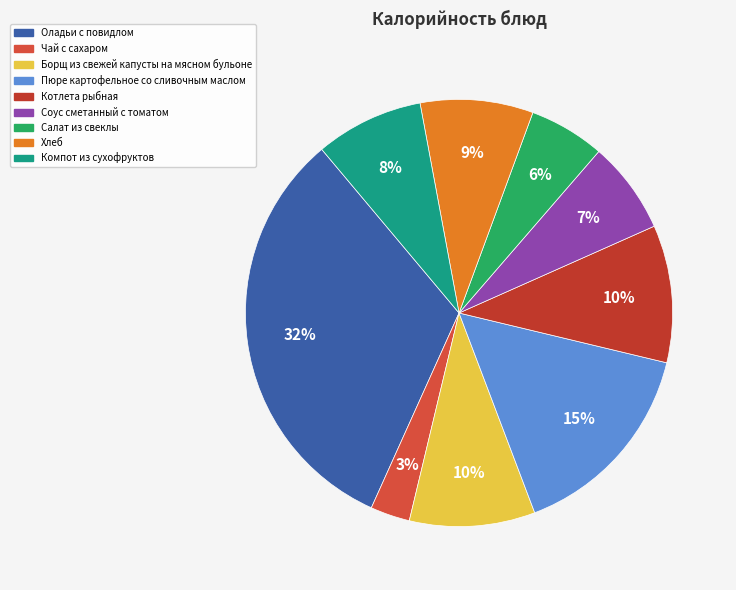

Is Оладьи с повидлом the majority of the pie?

No